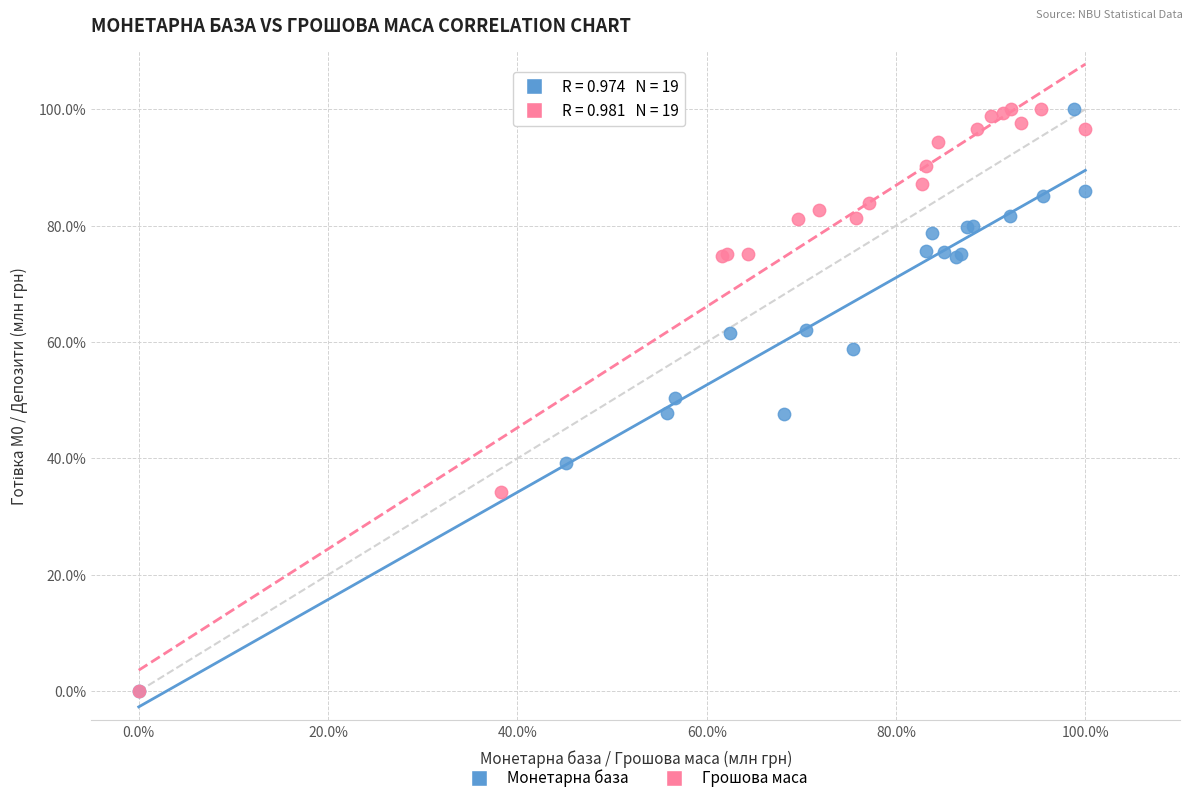

What are all the series names shown in the legend?

Монетарна база, Грошова маса